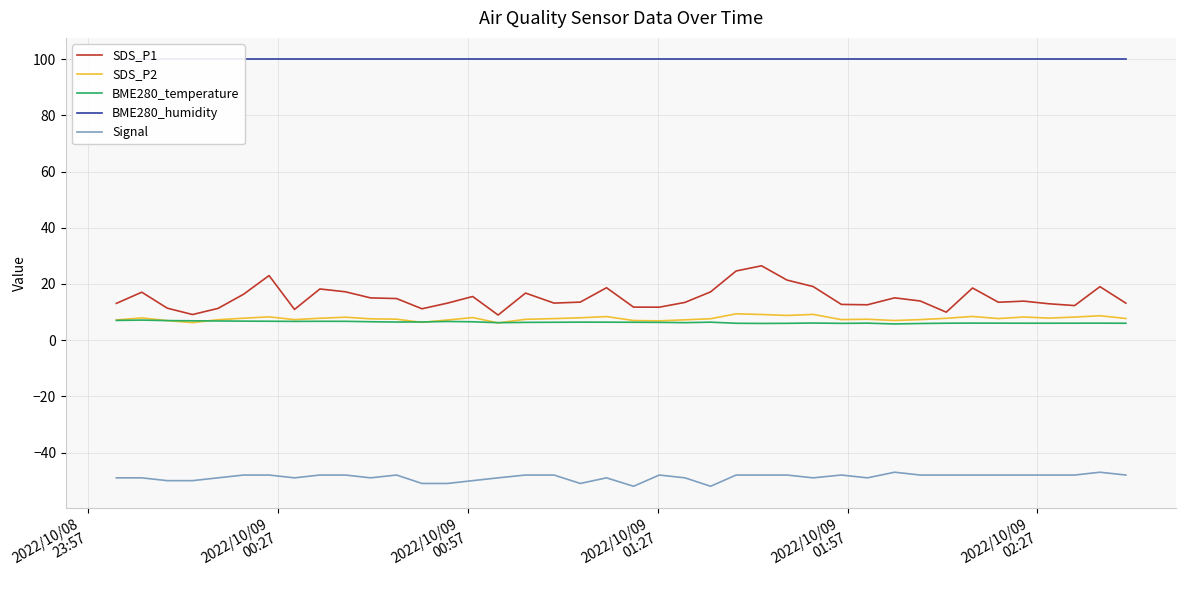

True or false: Signal and SDS_P2 intersect in this chart.

False